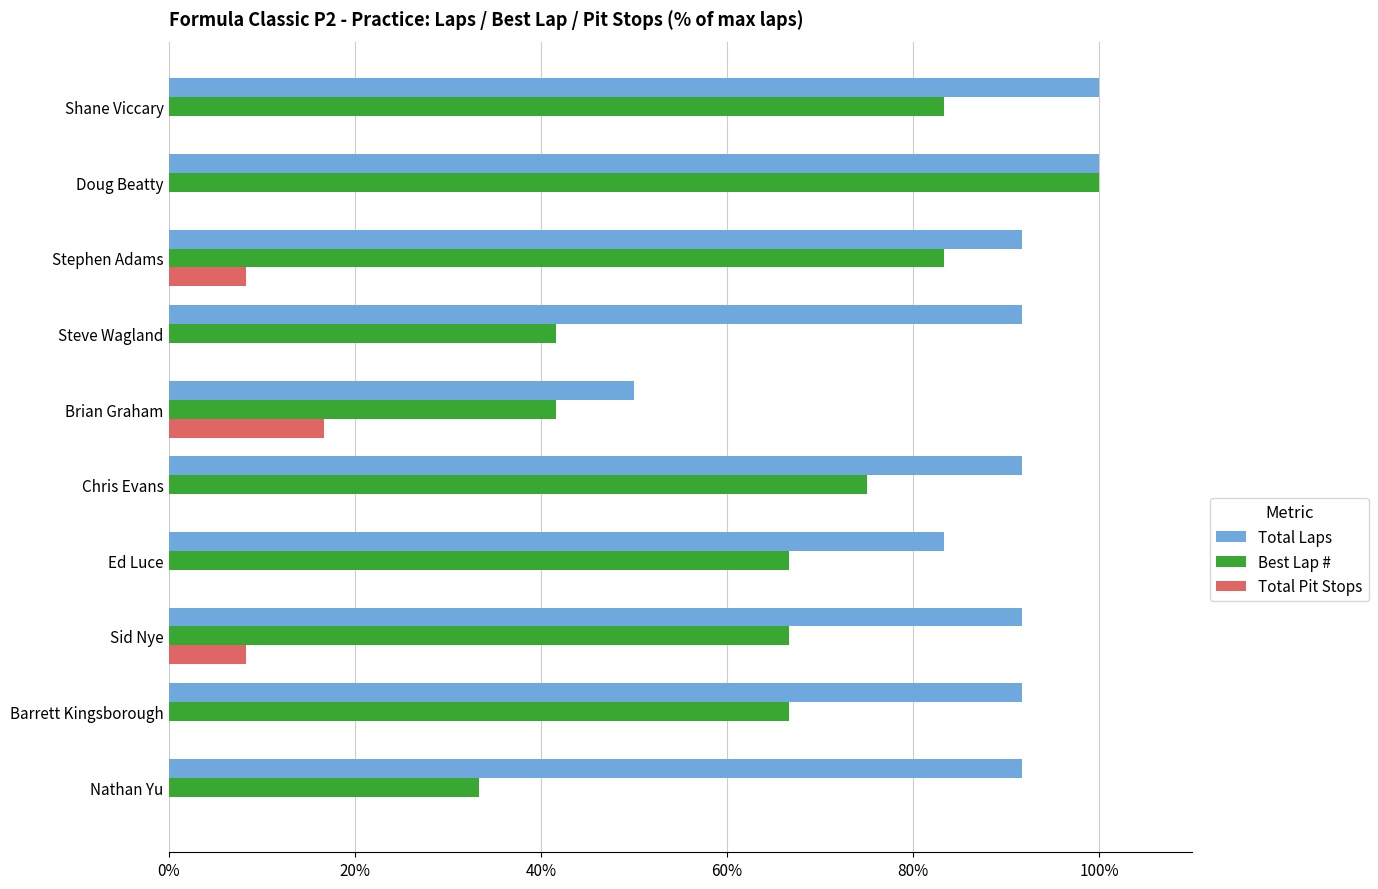

Which series changed the most between Doug Beatty and Barrett Kingsborough?

Best Lap #